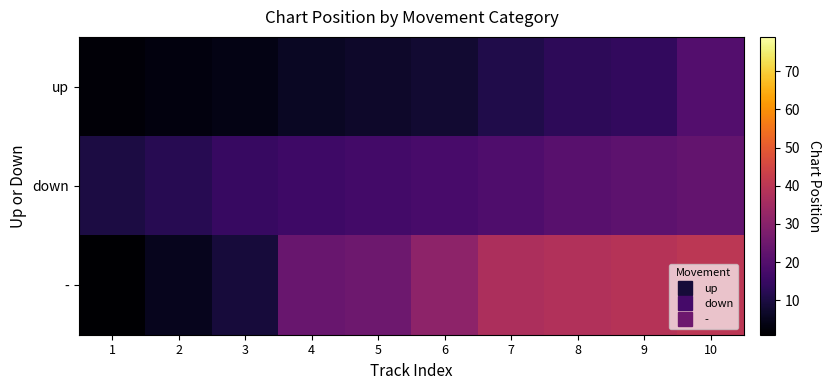

Reading left to right, transcribe all the data shown in this chart.

up: 1=2	2=3	3=4	4=6	5=7	6=8	7=11	8=13	9=14	10=20
down: 1=10	2=12	3=15	4=16	5=17	6=18	7=19	8=21	9=22	10=23
-: 1=1	2=5	3=9	4=24	5=25	6=31	7=37	8=38	9=39	10=40